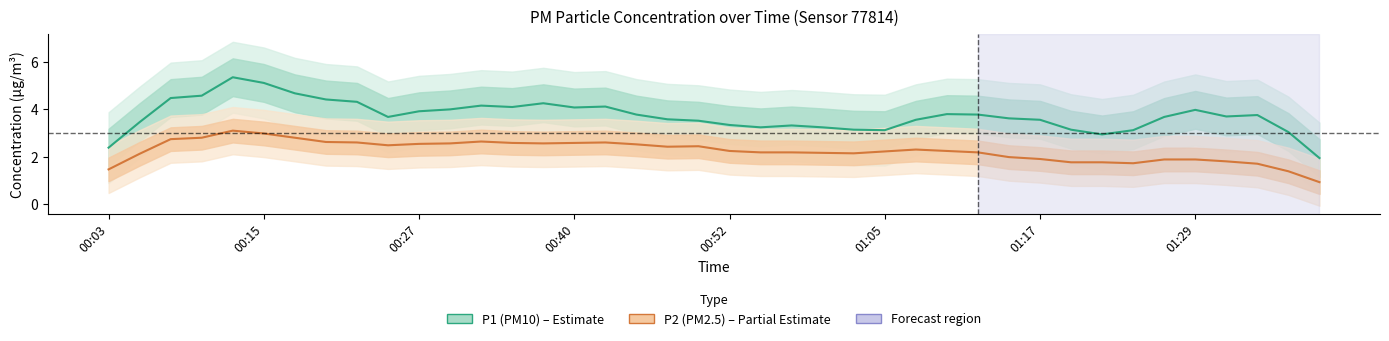

True or false: P1 (PM10) and P2 (PM2.5) cross at least once.

False